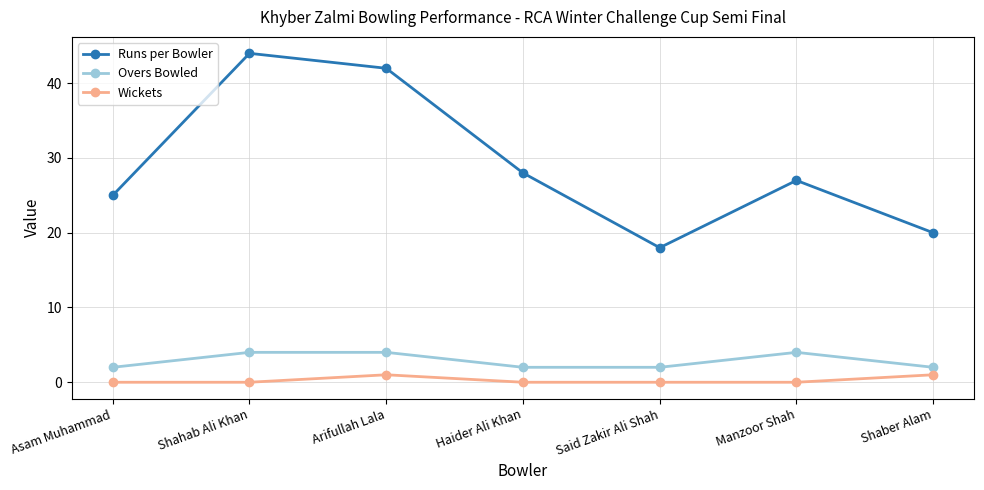

Where does the Runs per Bowler series first go above 27?

Shahab Ali Khan